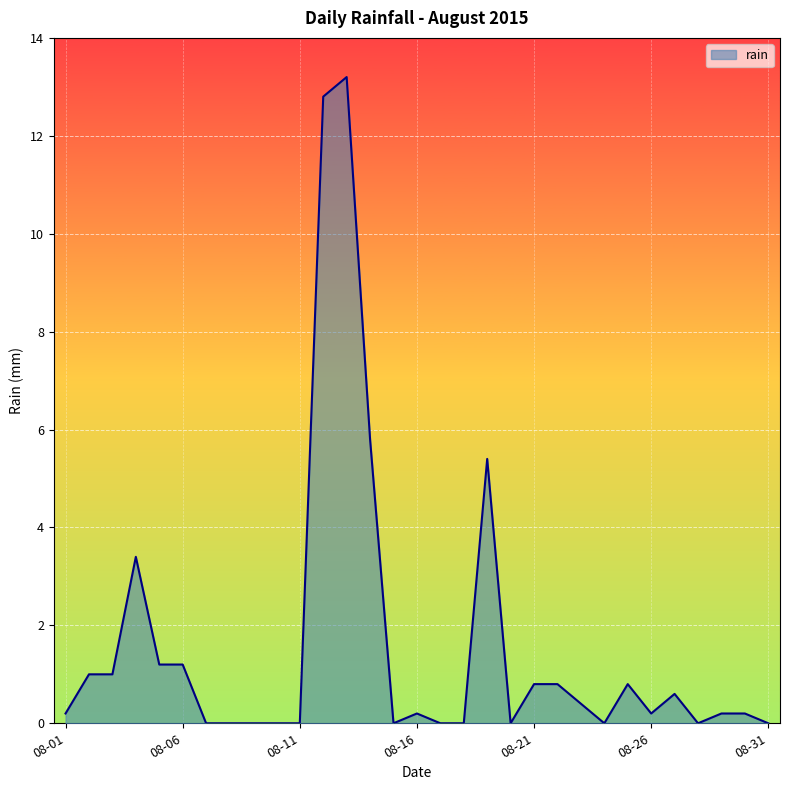

What is the difference between the maximum and minimum values?

13.2